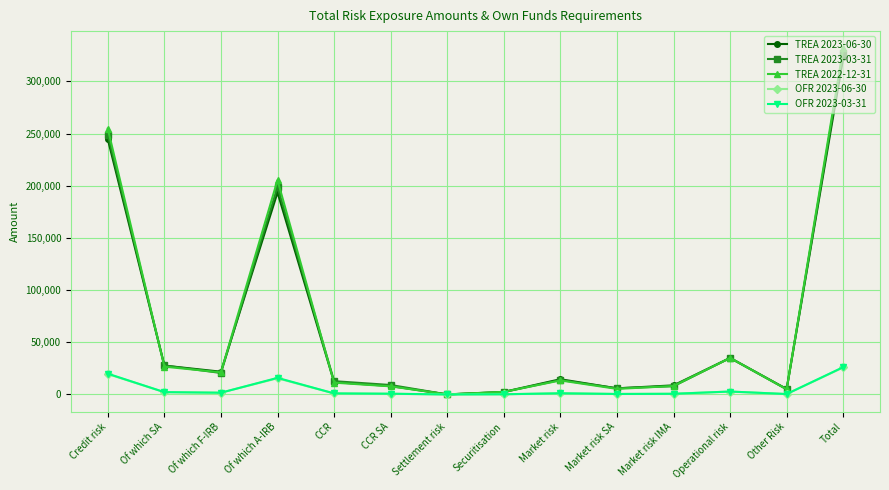

Which series has the widest spread of values?

TREA 2022-12-31